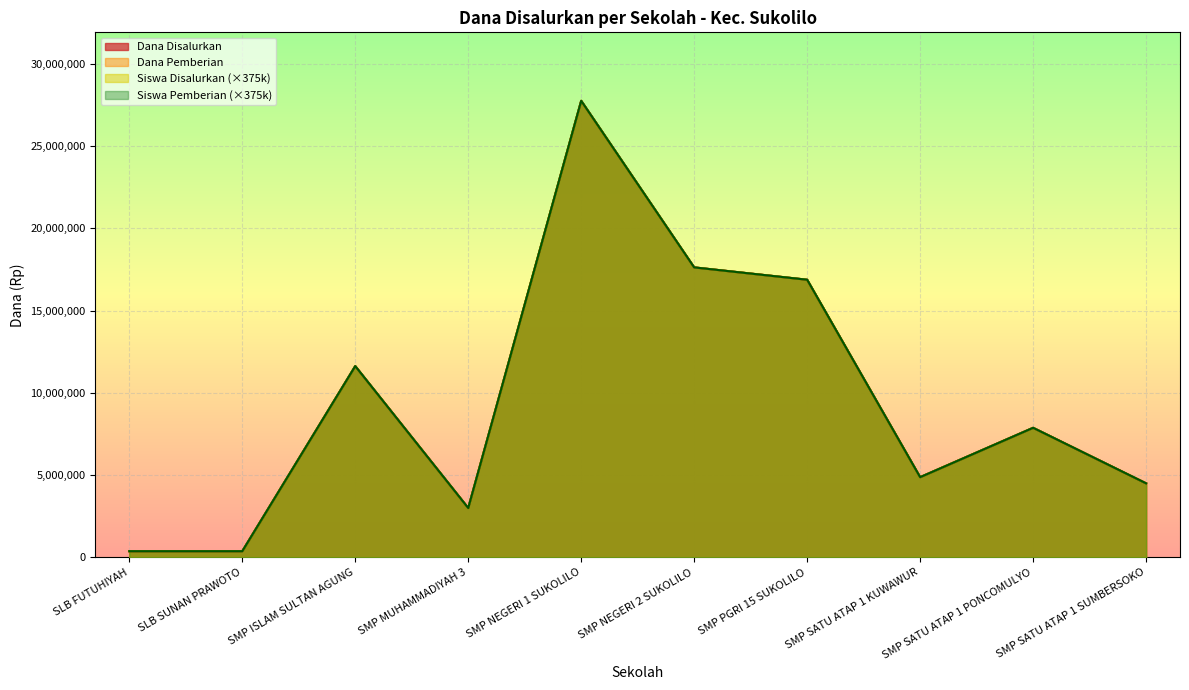

Reading right to left, list all the values displayed in this chart.

Dana Disalurkan: SMP SATU ATAP 1 SUMBERSOKO=4500000	SMP SATU ATAP 1 PONCOMULYO=7875000	SMP SATU ATAP 1 KUWAWUR=4875000	SMP PGRI 15 SUKOLILO=16875000	SMP NEGERI 2 SUKOLILO=17625000	SMP NEGERI 1 SUKOLILO=27750000	SMP MUHAMMADIYAH 3=3000000	SMP ISLAM SULTAN AGUNG=11625000	SLB SUNAN PRAWOTO=375000	SLB FUTUHIYAH=375000
Dana Pemberian: SMP SATU ATAP 1 SUMBERSOKO=4500000	SMP SATU ATAP 1 PONCOMULYO=7875000	SMP SATU ATAP 1 KUWAWUR=4875000	SMP PGRI 15 SUKOLILO=16875000	SMP NEGERI 2 SUKOLILO=17625000	SMP NEGERI 1 SUKOLILO=27750000	SMP MUHAMMADIYAH 3=3000000	SMP ISLAM SULTAN AGUNG=11625000	SLB SUNAN PRAWOTO=375000	SLB FUTUHIYAH=375000
Siswa Disalurkan: SMP SATU ATAP 1 SUMBERSOKO=4500000	SMP SATU ATAP 1 PONCOMULYO=7875000	SMP SATU ATAP 1 KUWAWUR=4875000	SMP PGRI 15 SUKOLILO=16875000	SMP NEGERI 2 SUKOLILO=17625000	SMP NEGERI 1 SUKOLILO=27750000	SMP MUHAMMADIYAH 3=3000000	SMP ISLAM SULTAN AGUNG=11625000	SLB SUNAN PRAWOTO=375000	SLB FUTUHIYAH=375000
Siswa Pemberian: SMP SATU ATAP 1 SUMBERSOKO=4500000	SMP SATU ATAP 1 PONCOMULYO=7875000	SMP SATU ATAP 1 KUWAWUR=4875000	SMP PGRI 15 SUKOLILO=16875000	SMP NEGERI 2 SUKOLILO=17625000	SMP NEGERI 1 SUKOLILO=27750000	SMP MUHAMMADIYAH 3=3000000	SMP ISLAM SULTAN AGUNG=11625000	SLB SUNAN PRAWOTO=375000	SLB FUTUHIYAH=375000